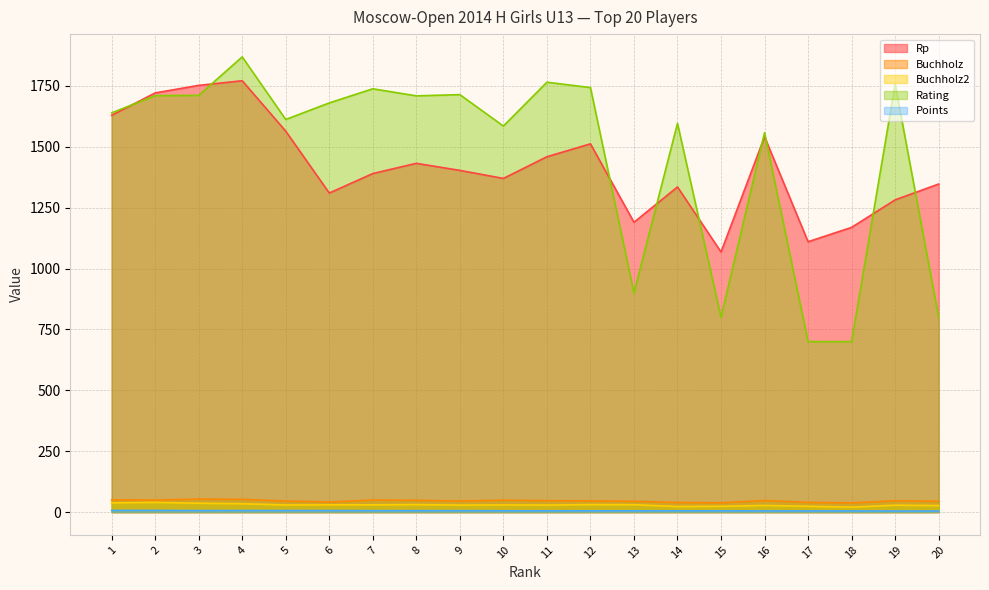

True or false: Points has a value of 5.0 at 17.

True